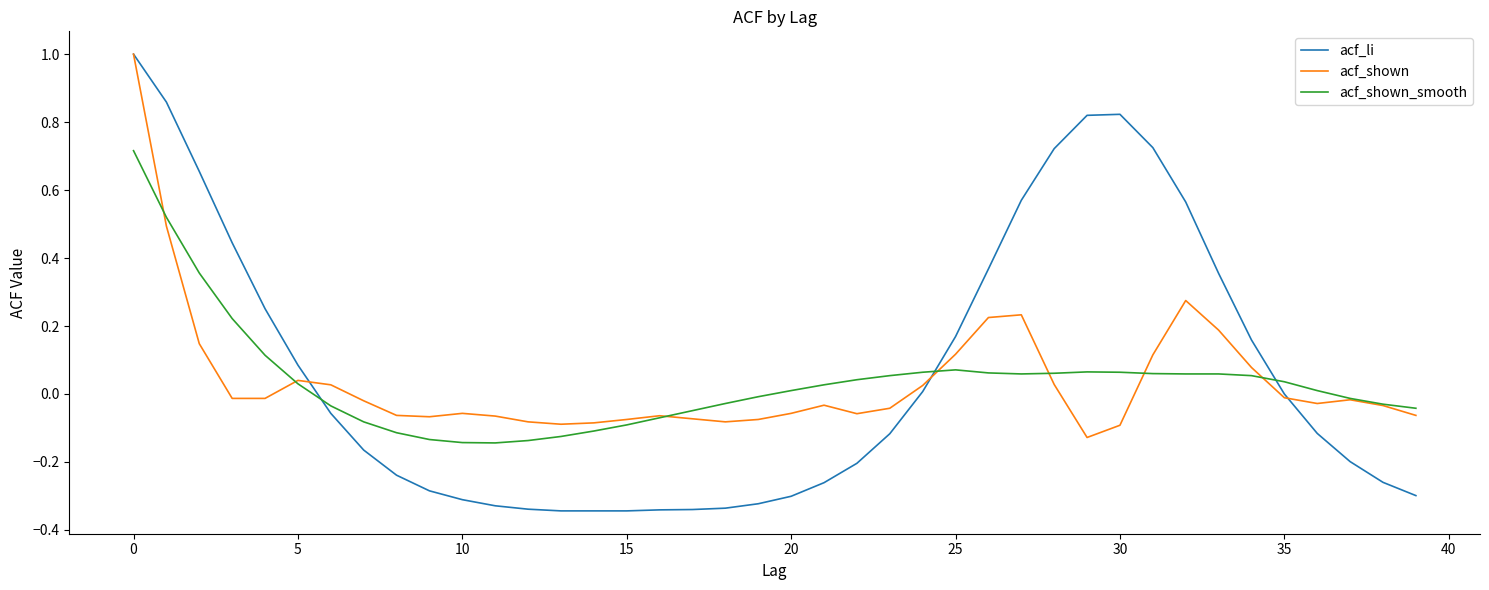

True or false: acf_shown and acf_shown_smooth cross at least once.

True